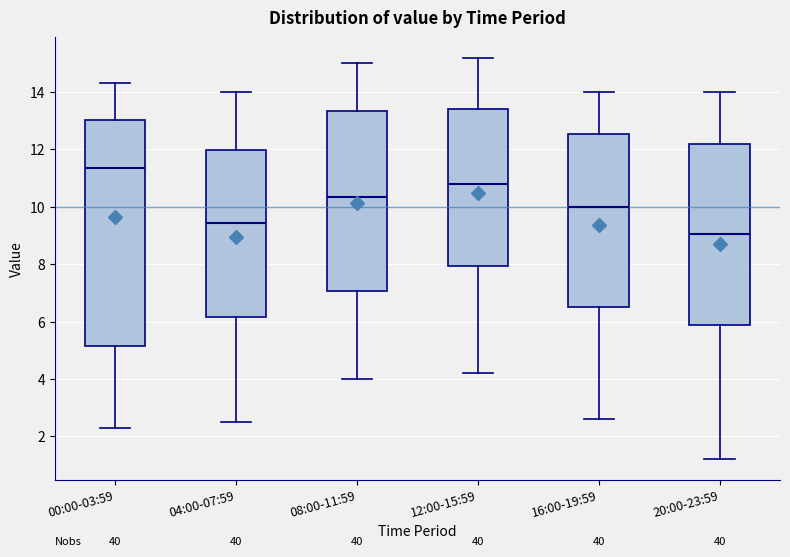

Which box has the lowest median line?

20:00-23:59